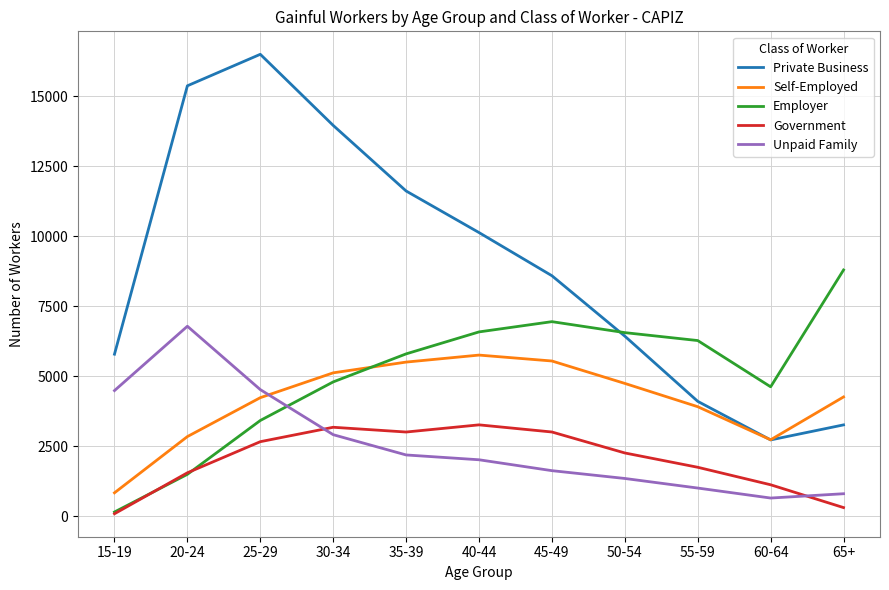

How many lines are shown in the chart?

5